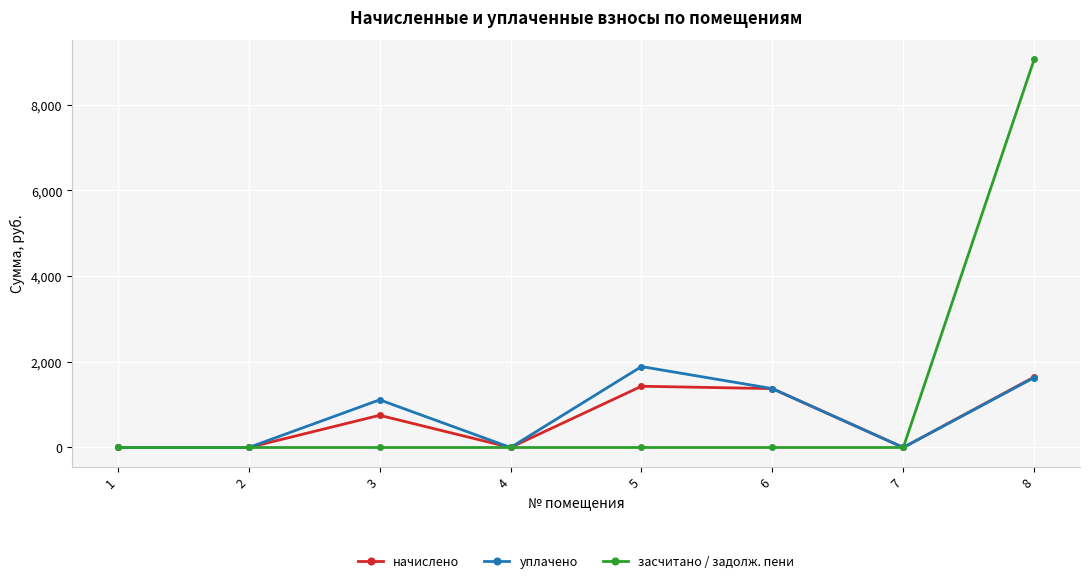

What are all the series names shown in the legend?

начислено, уплачено, засчитано / задолж. пени